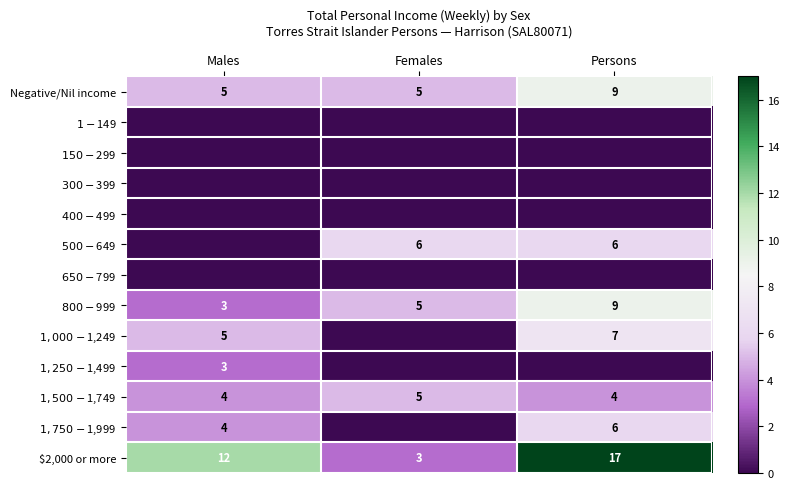

What is the difference between the maximum and second lowest values in the Negative/Nil income series?

4